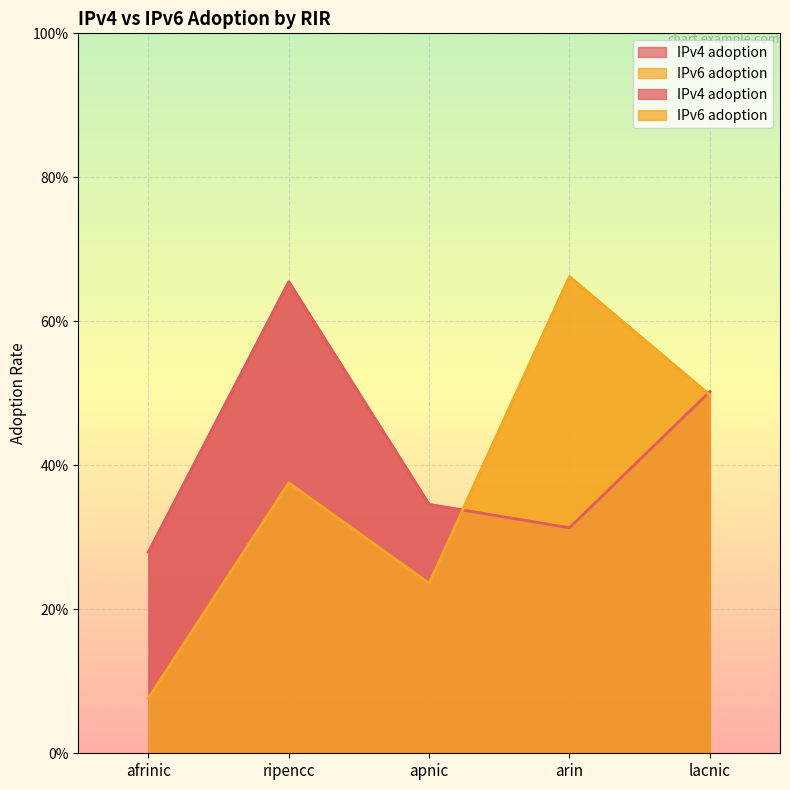

At lacnic, list the series in order from smallest to largest.

IPv6 adoption, IPv4 adoption